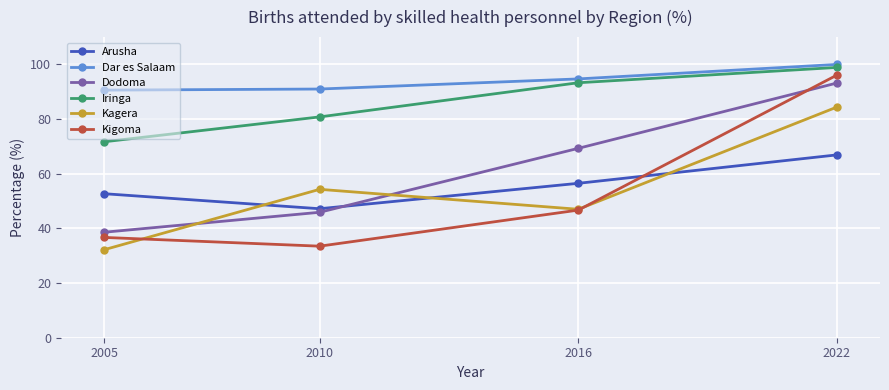

At how many categories does at least one series exceed 54?

4